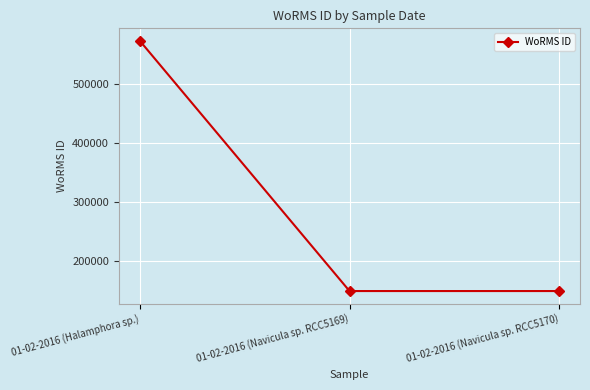

The value at 01-02-2016 (Halamphora sp.) is 867593. True or false?

False